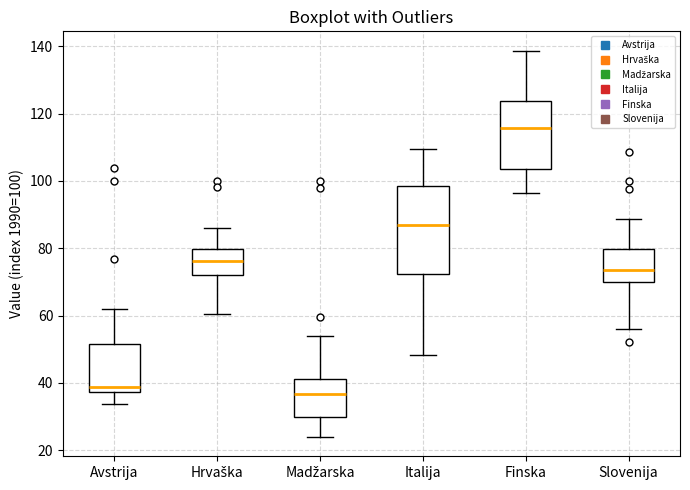

Which box has the highest median line?

Finska